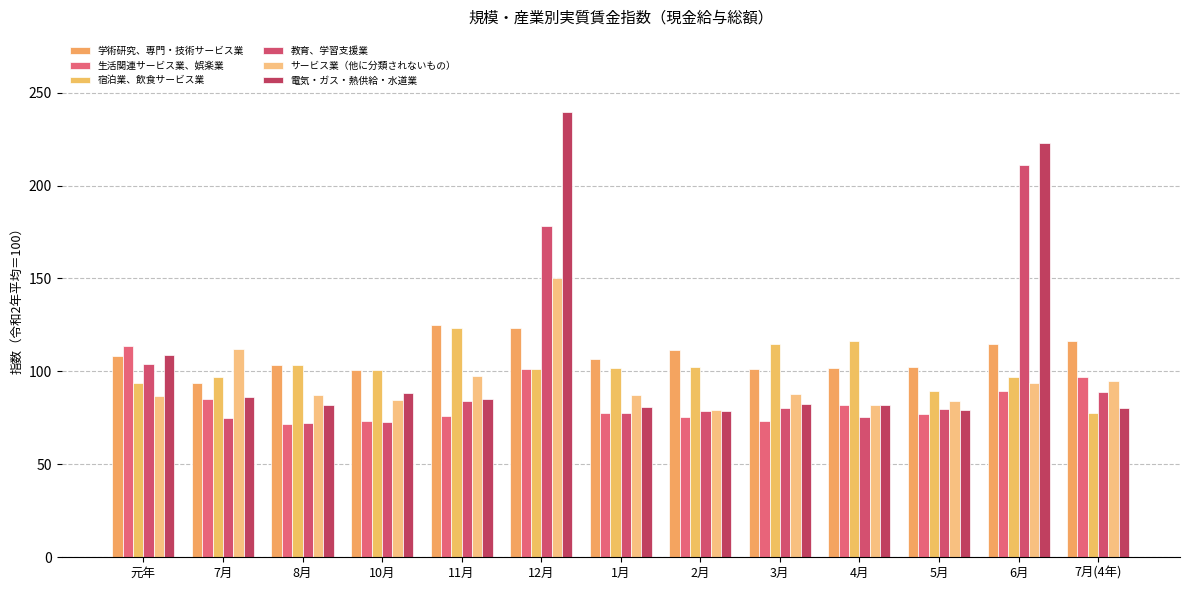

What are all the series names shown in the legend?

学術研究、専門・技術サービス業, 生活関連サービス業、娯楽業, 宿泊業、飲食サービス業, 教育、学習支援業, サービス業（他に分類されないもの）, 電気・ガス・熱供給・水道業